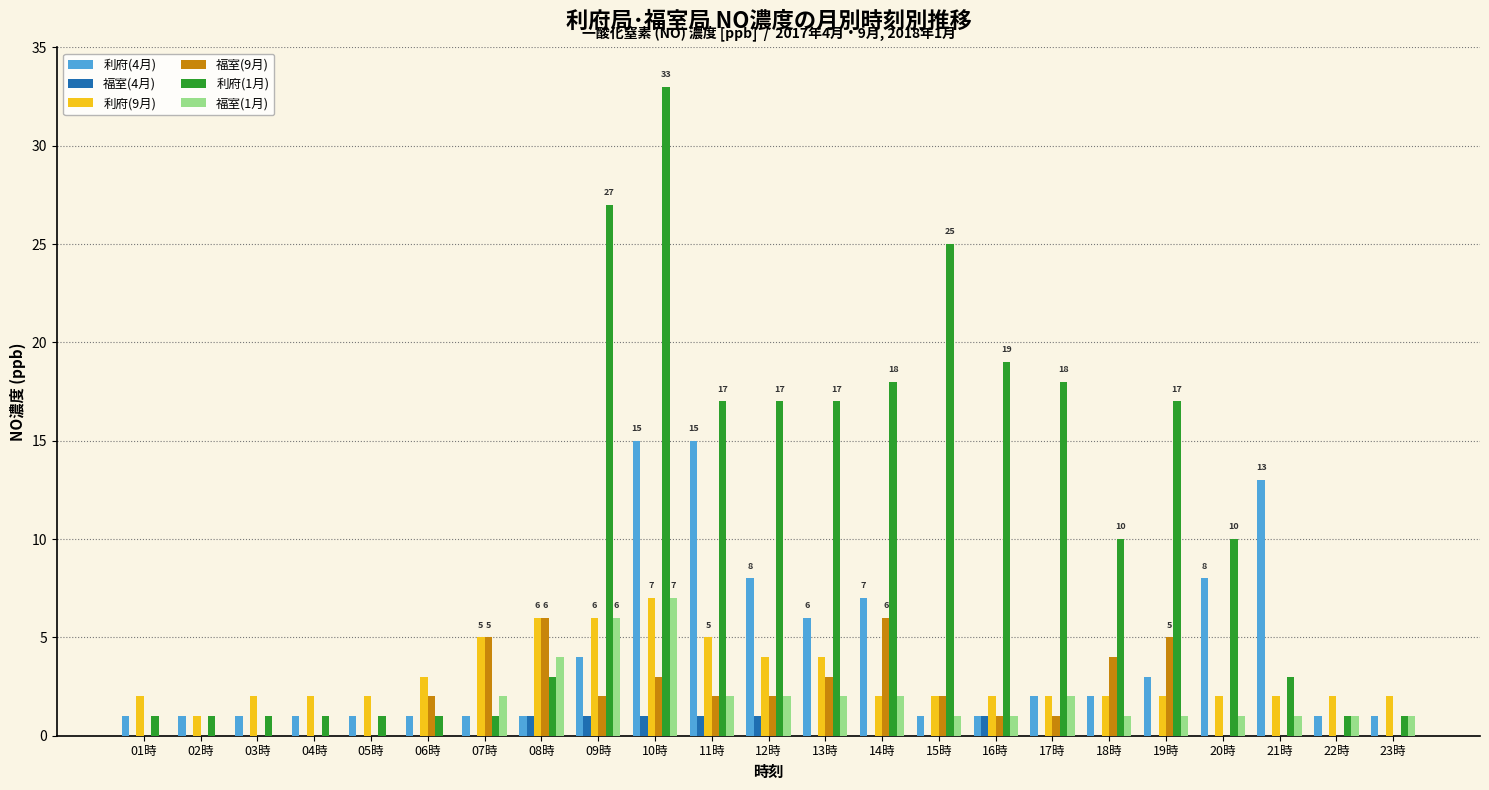

Between 15時 and 18時, which series saw the biggest shift?

利府(1月)